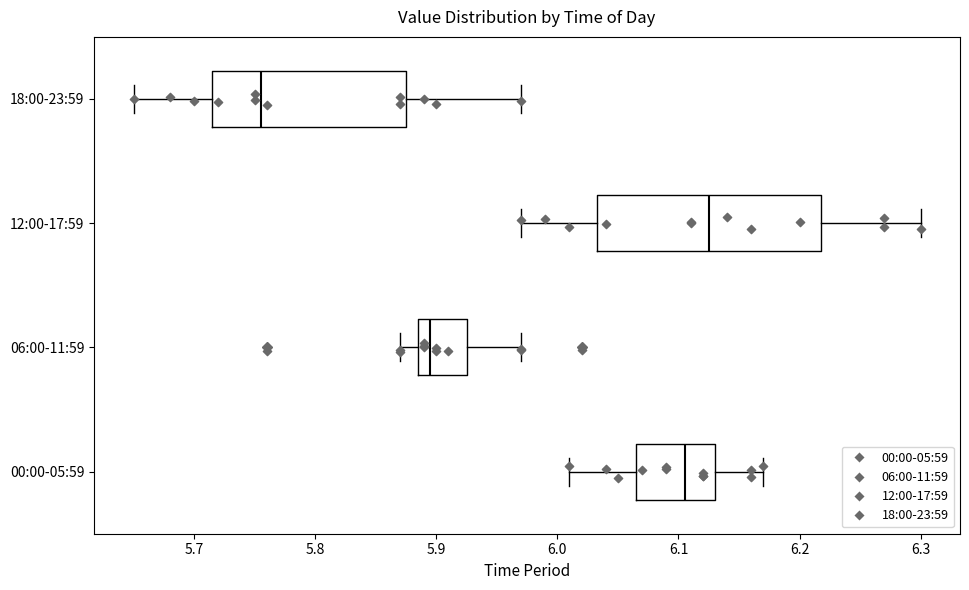

Comparing the boxes themselves (not the whiskers), which one is the widest?

12:00-17:59